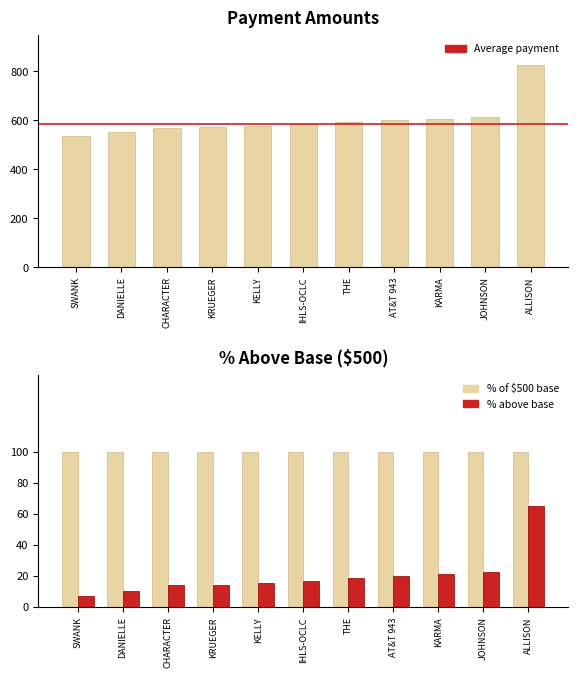

What is the value of the 10th bar from the left?

613.3